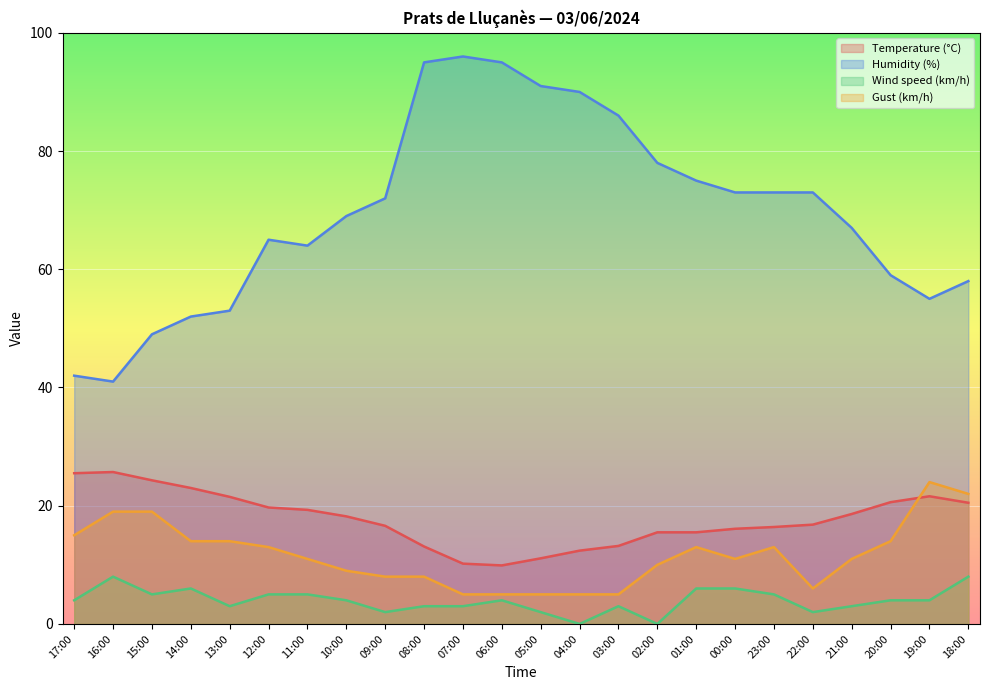

How many interior local peaks does the Gust (km/h) series have?

3